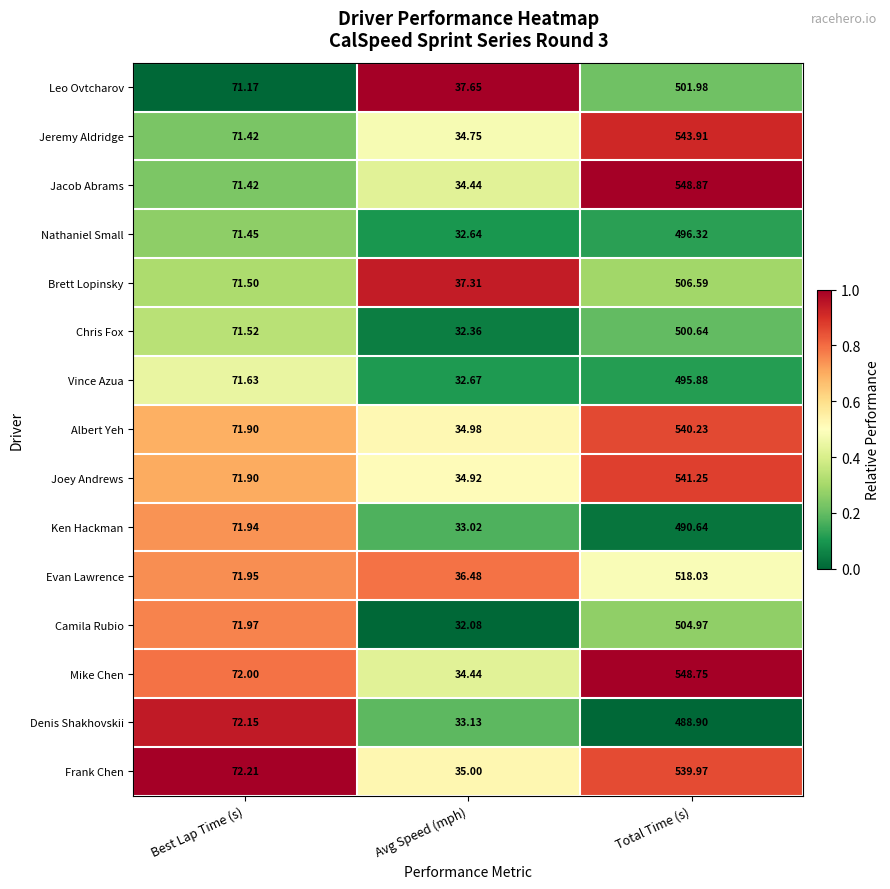

At which category is the sum across all series the highest?

Total Time (s)